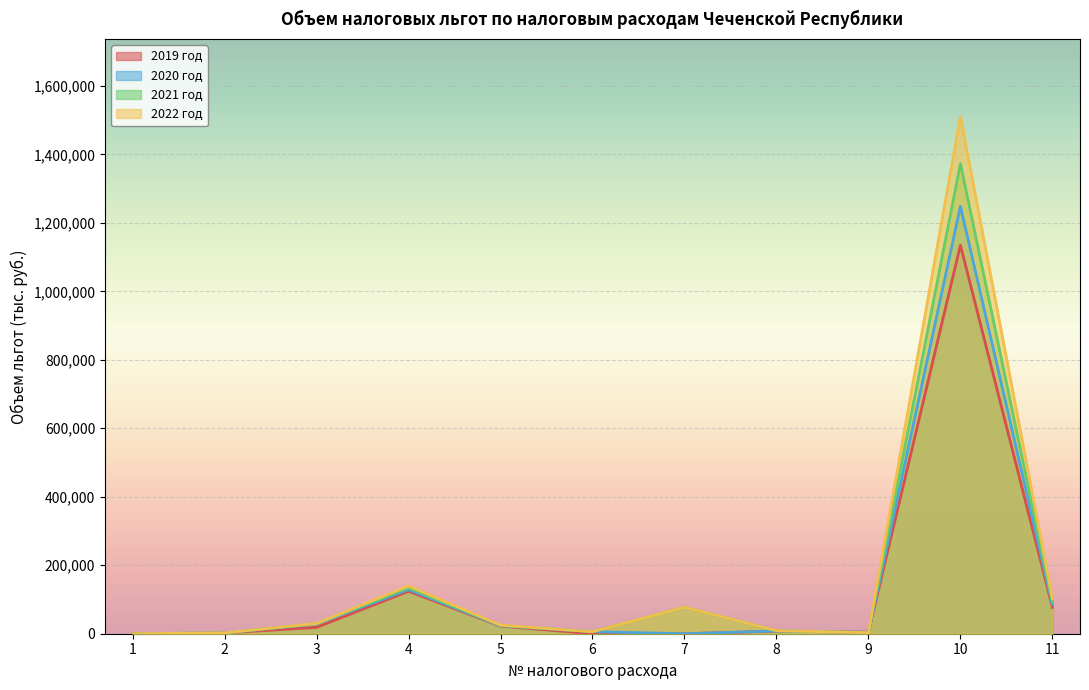

What is the total value across all series at 5?

94586